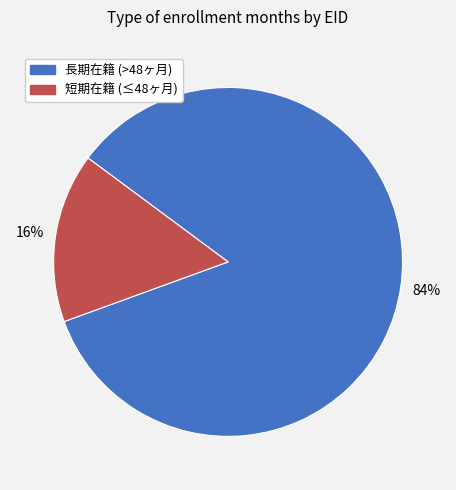

Is the sum of 短期在籍 (≤48ヶ月) and 長期在籍 (>48ヶ月) greater than half?

Yes